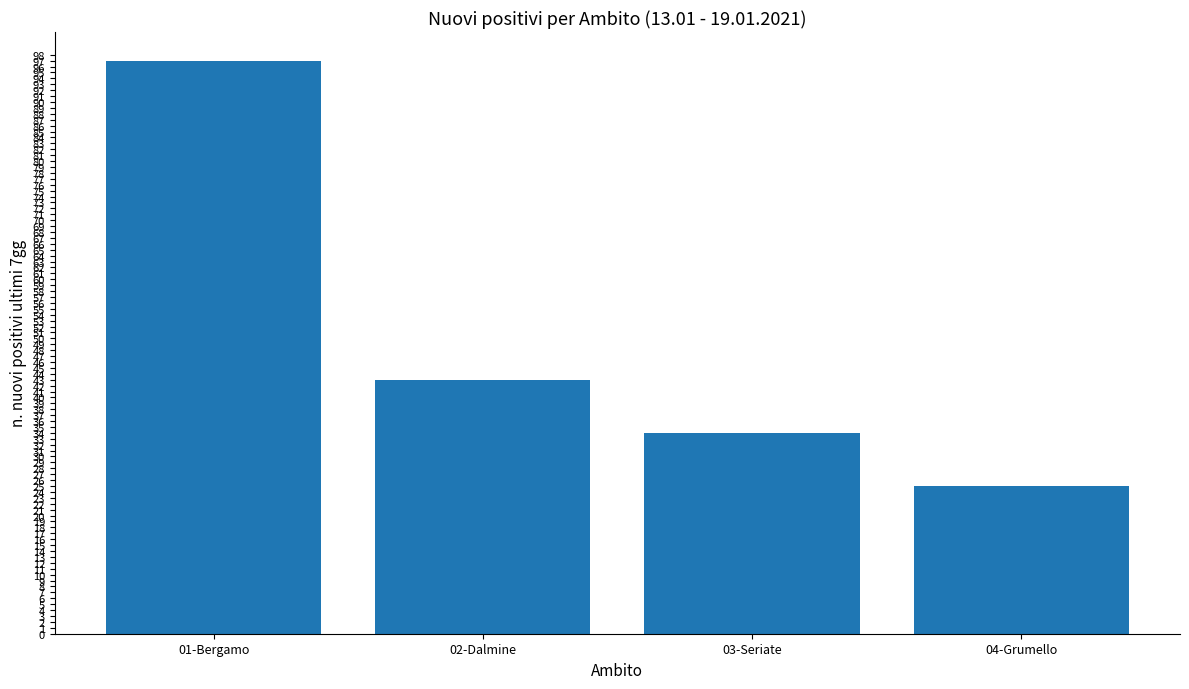

What is the ratio of the value at 03-Seriate to the value at 01-Bergamo?

0.4